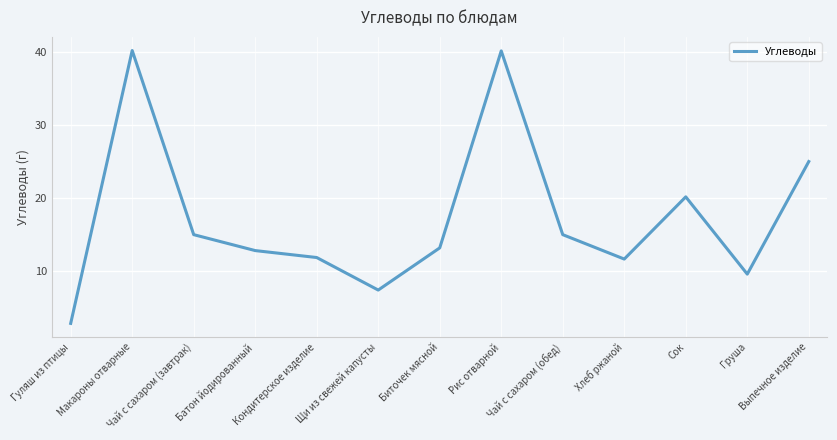

At which category does the chart reach its minimum across all series?

Гуляш из птицы